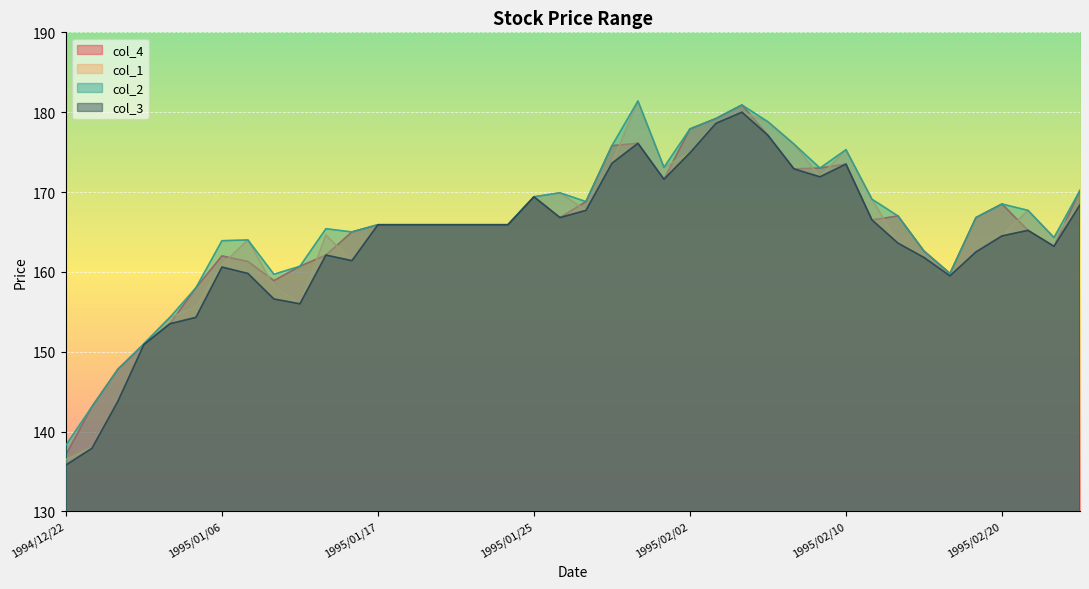

What is the highest value of the col_1 series?

181.4